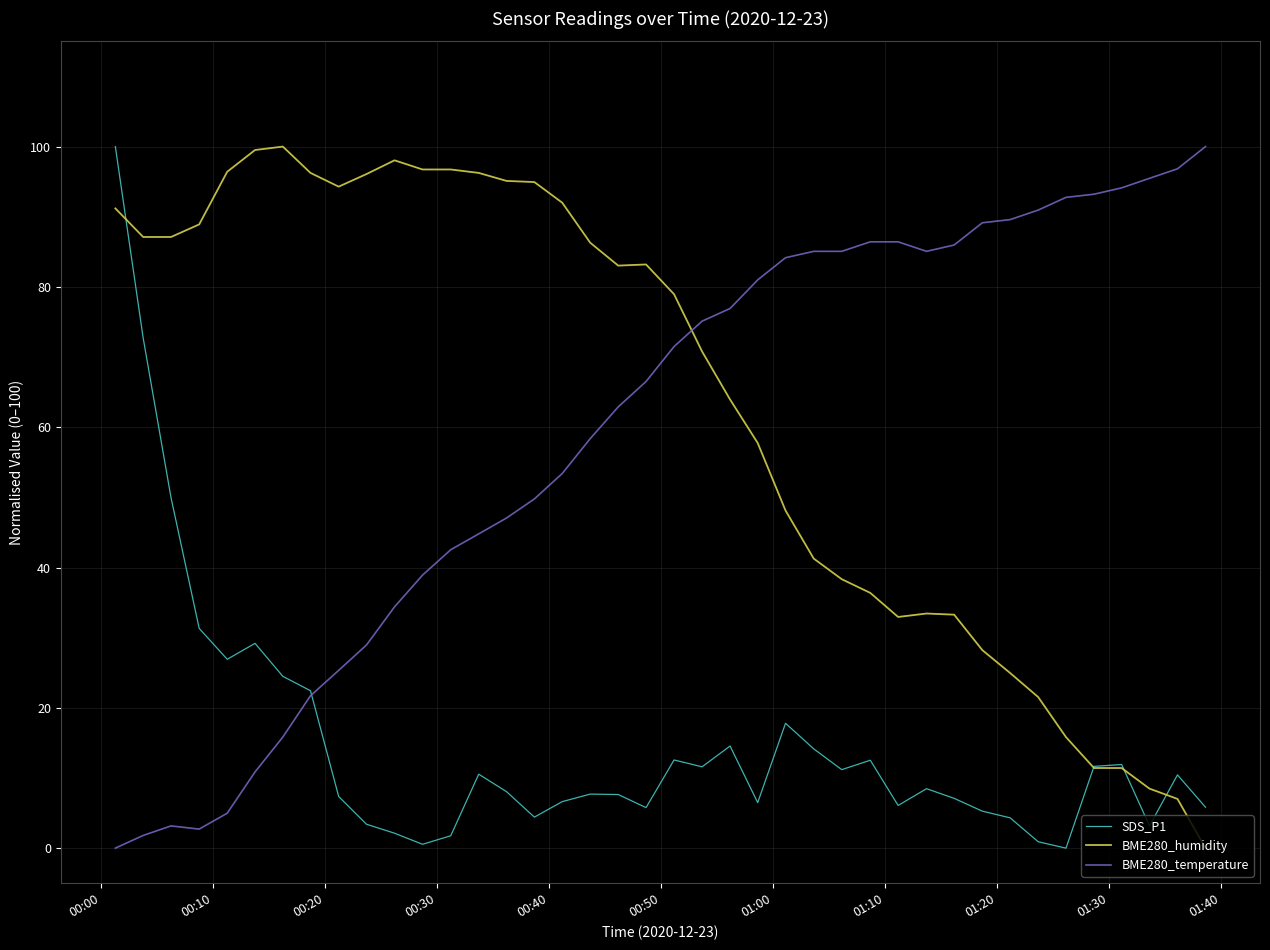

What are all the series names shown in the legend?

SDS_P1, BME280_humidity, BME280_temperature